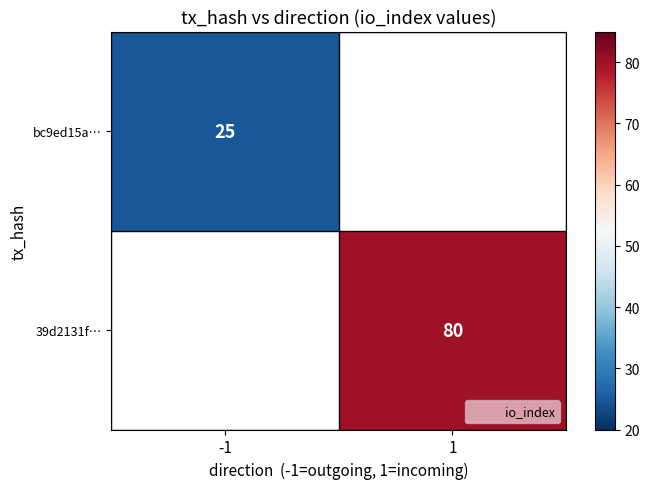

How many data points does each series have?

2